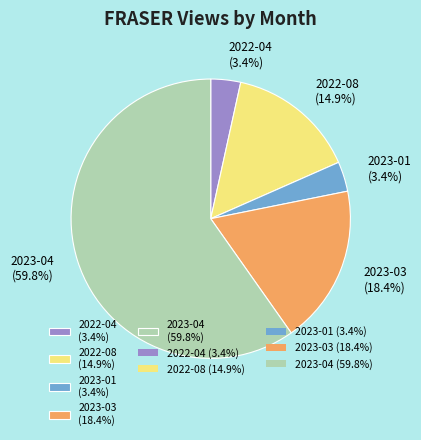

To the nearest percent, what is the difference between the 2023-01 and 2023-04 slice percentages?

56%